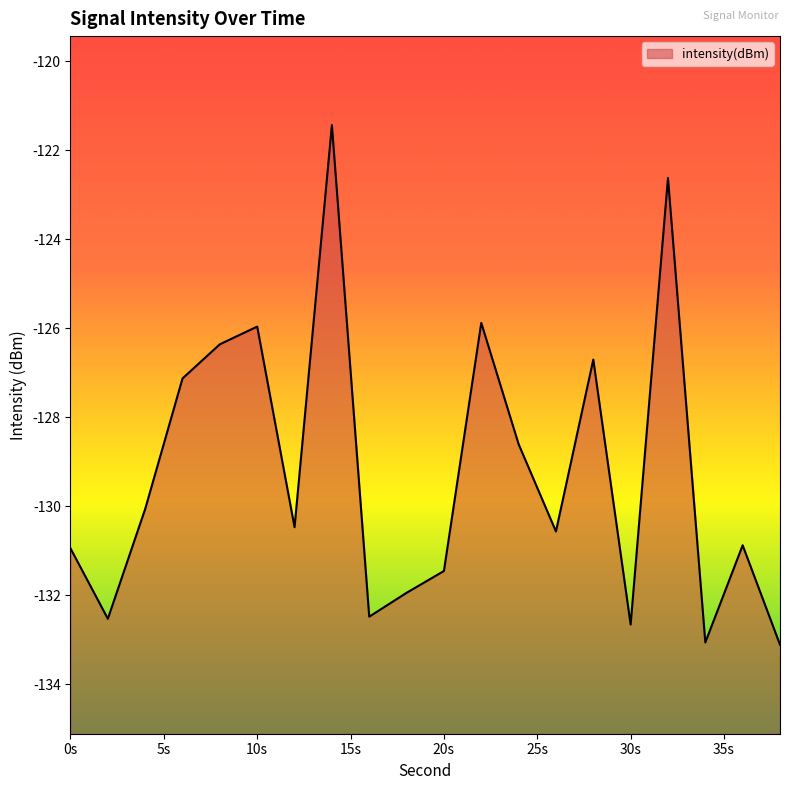

Reading left to right, transcribe all the data shown in this chart.

-130.9	-132.5	-130.1	-127.1	-126.4	-126.0	-130.5	-121.4	-132.5	-131.9	-131.5	-125.9	-128.6	-130.6	-126.7	-132.7	-122.6	-133.1	-130.9	-133.1